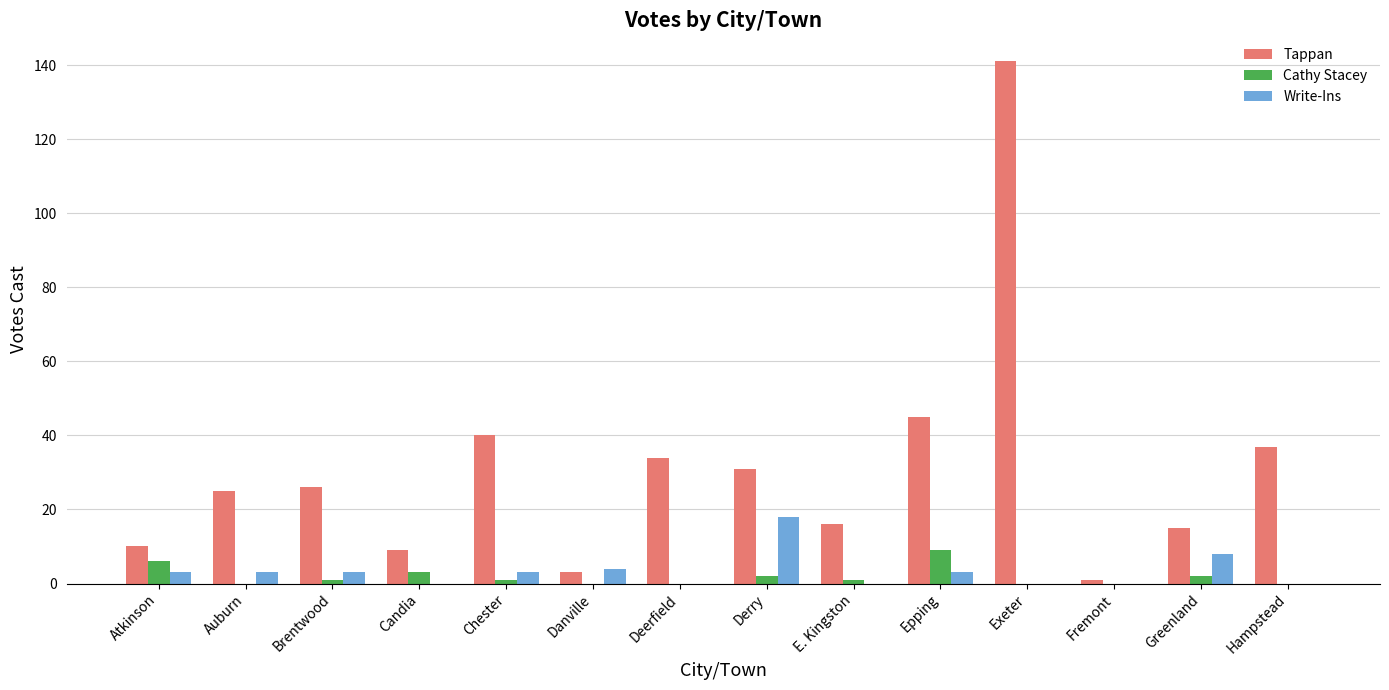

What are all the series names shown in the legend?

Tappan, Cathy Stacey, Write-Ins